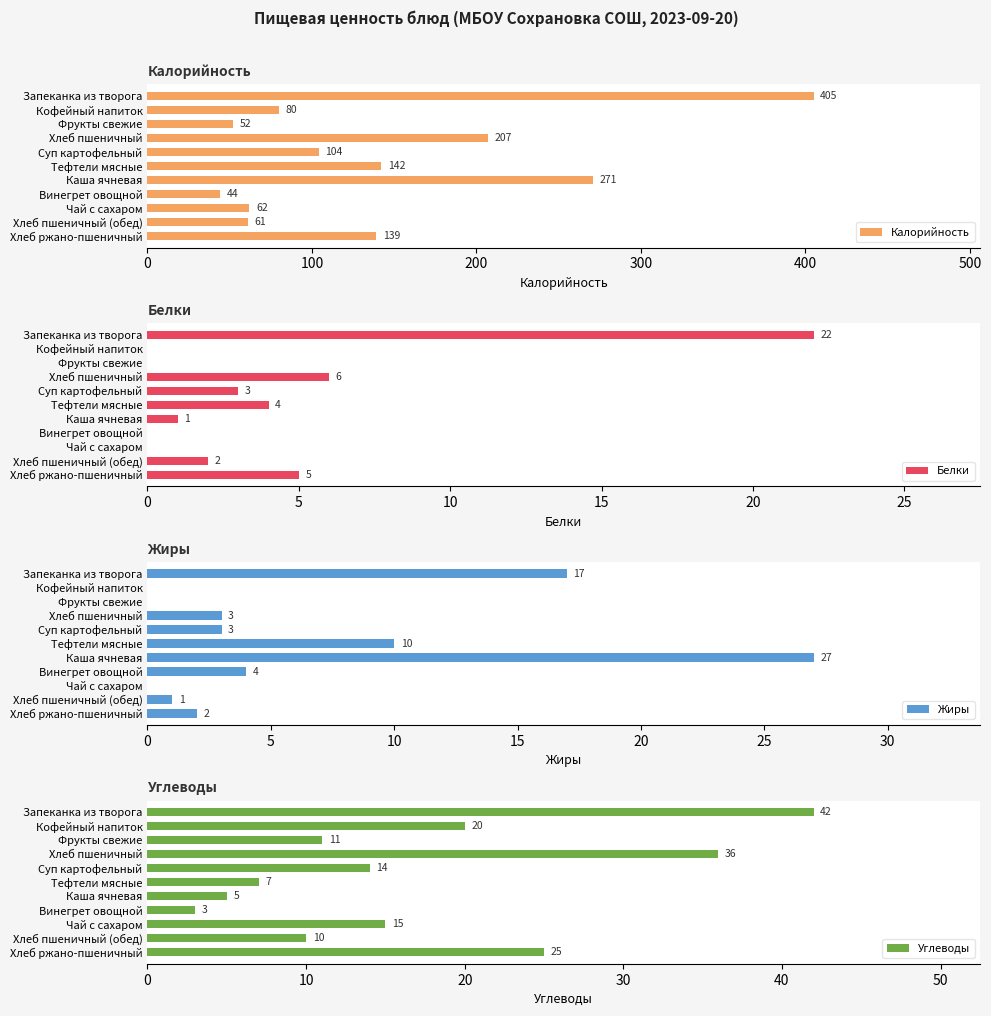

What is the maximum value for Жиры?

27